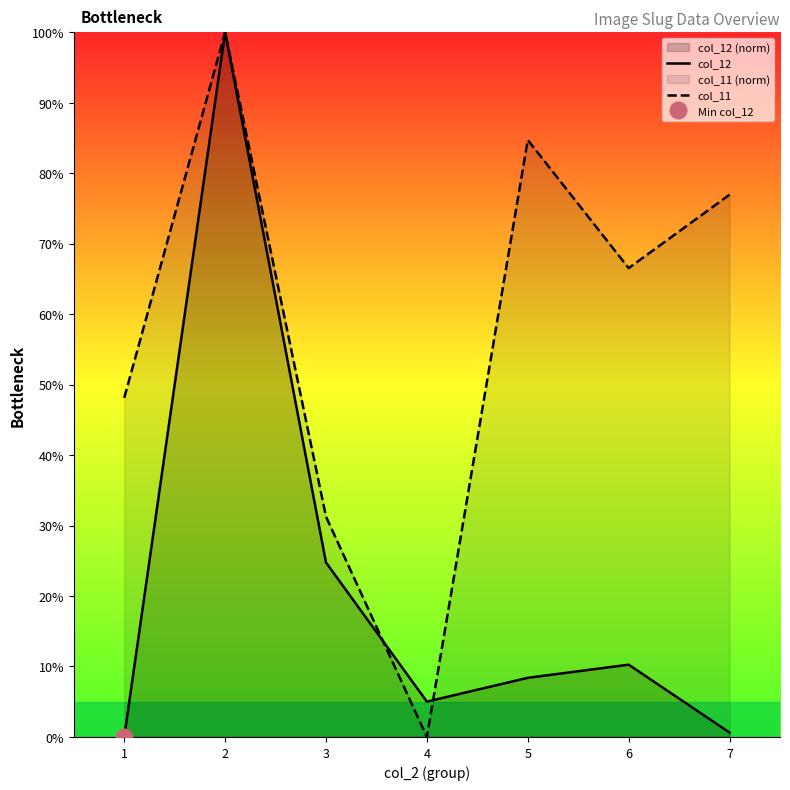

Which label corresponds to the smallest value in the chart?

1